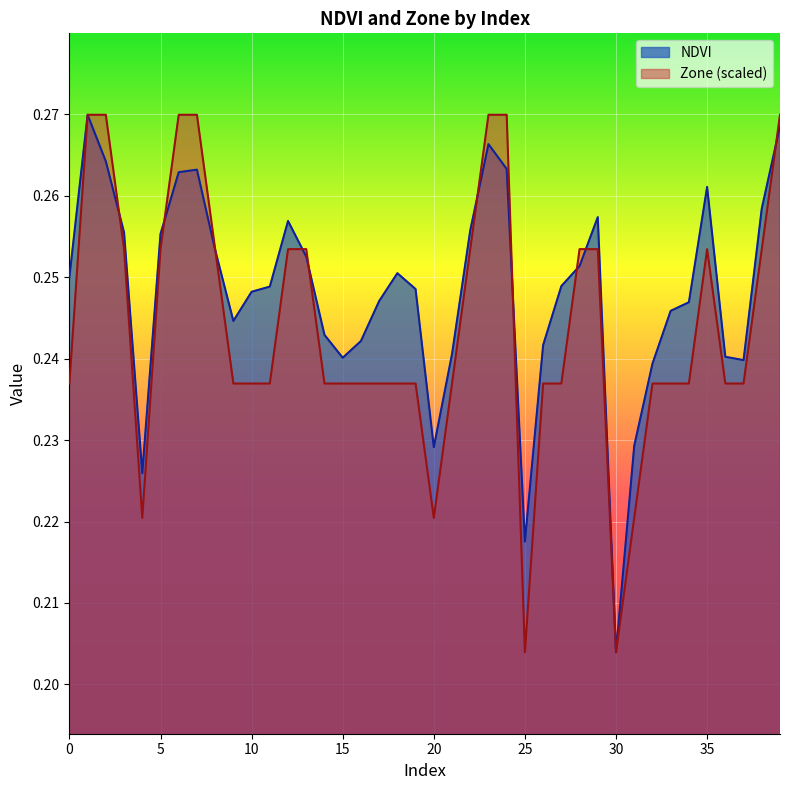

What is the value of the NDVI point at the 7th from the left?

0.3